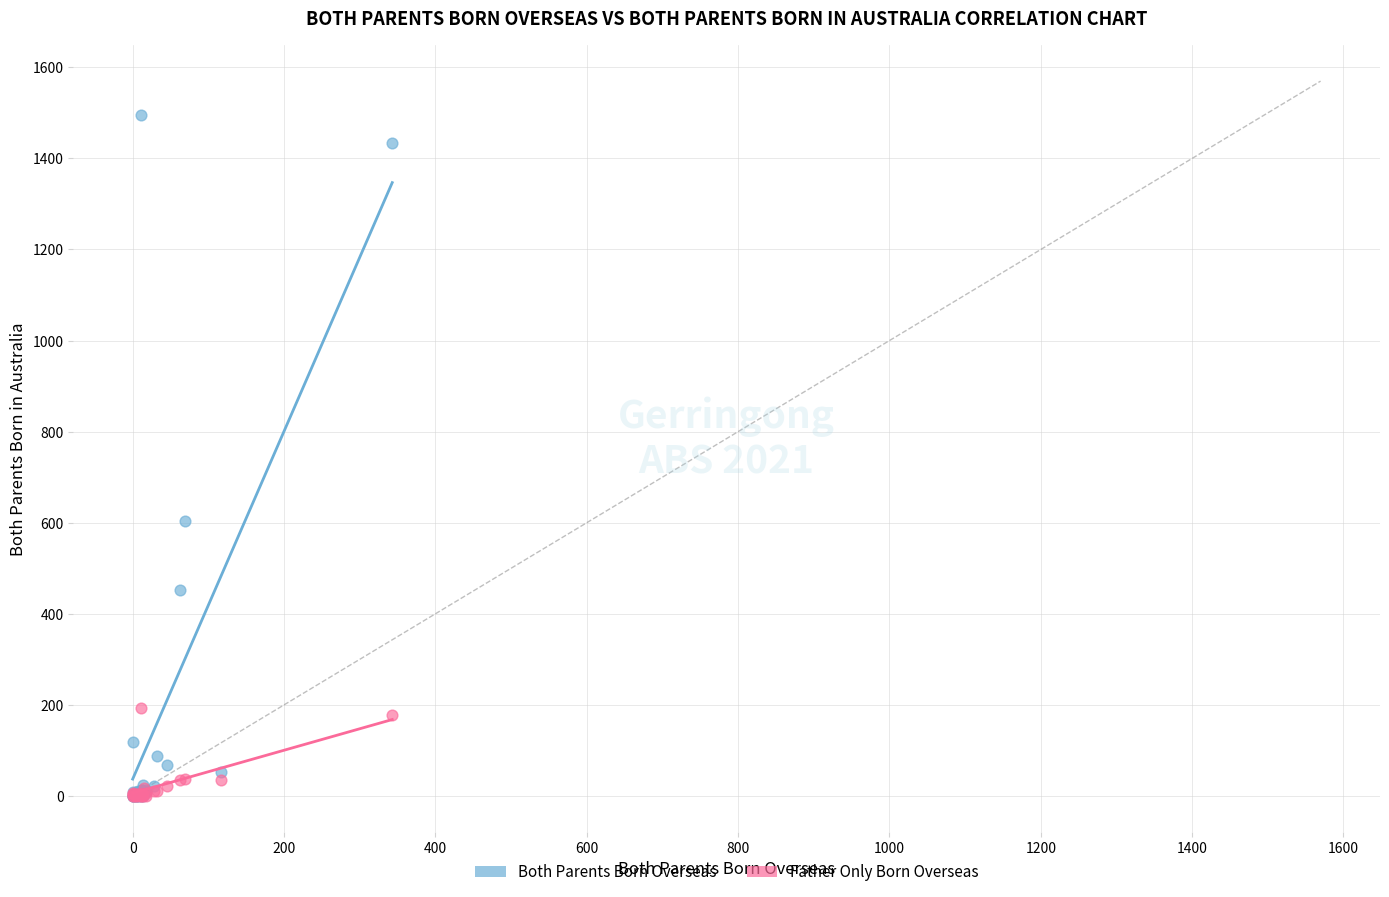

What are all the series names shown in the legend?

Both Parents Born Overseas, Father Only Born Overseas